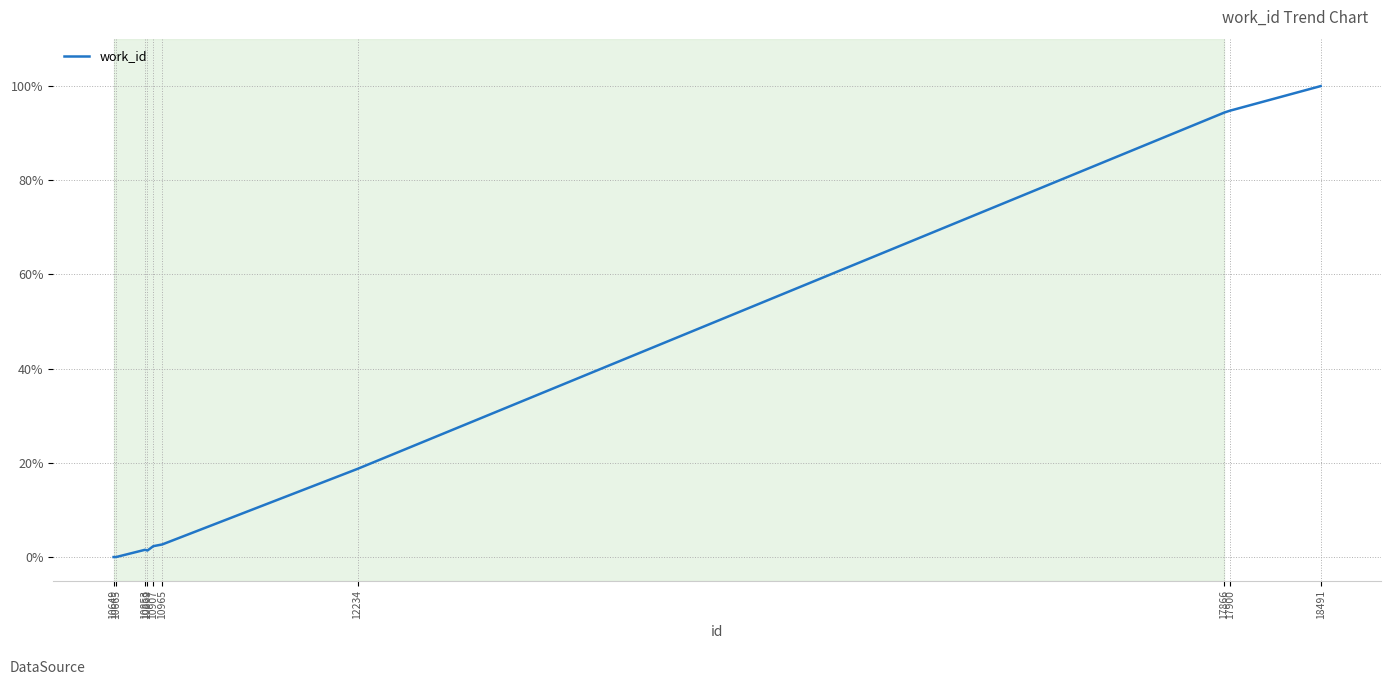

What is the sum of all values?

315.8